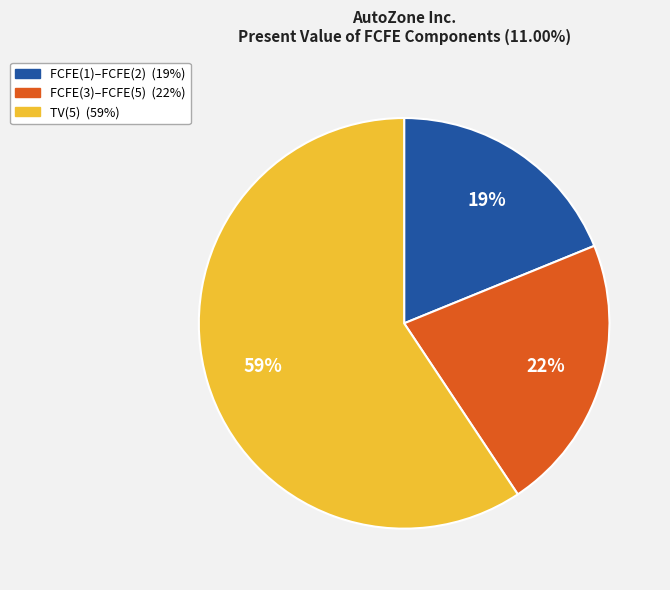

Count the number of slices in the pie.

3